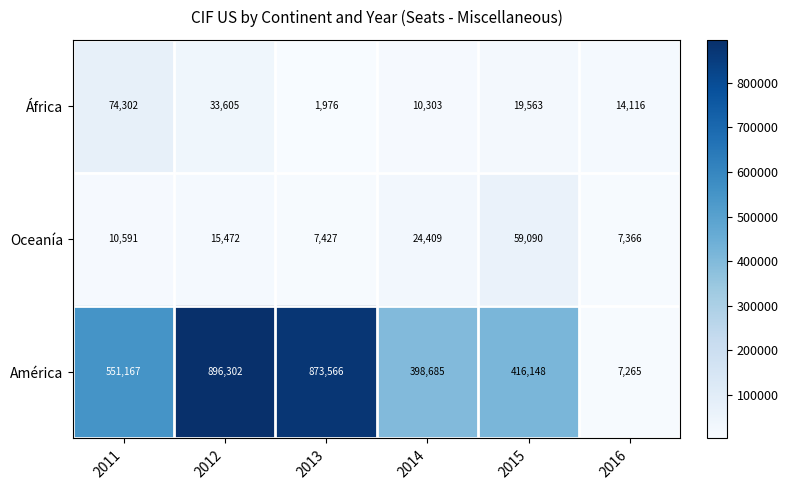

Which series has the largest total across all categories?

América